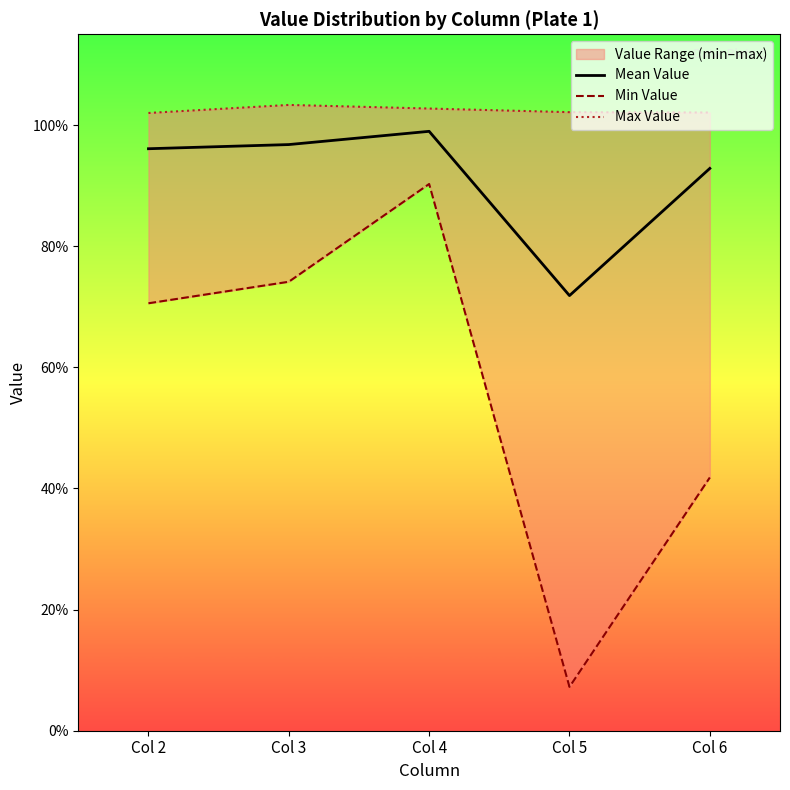

At how many categories does at least one series exceed 0?

5